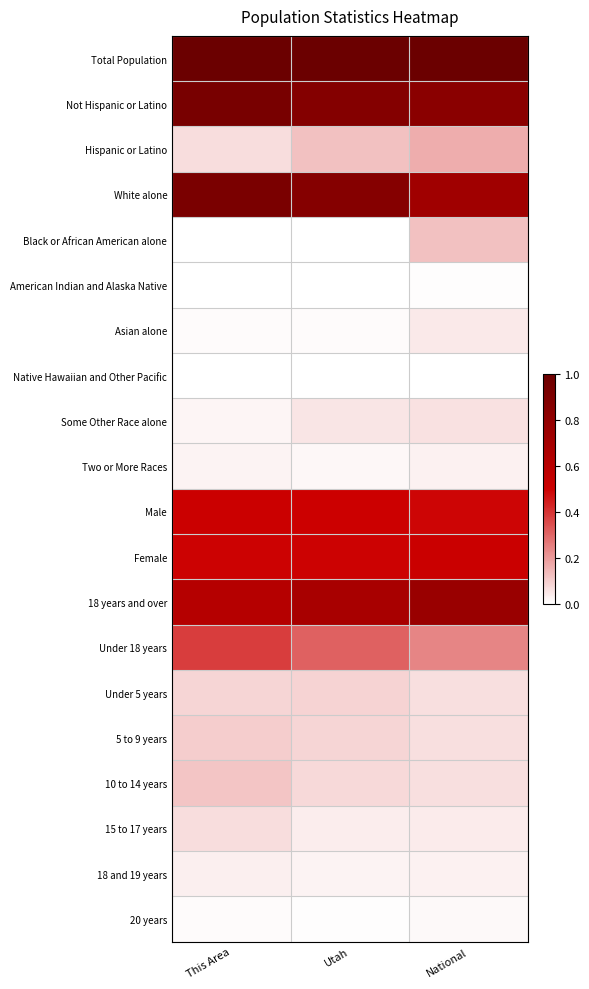

Reading left to right, what are all the values shown in this chart?

Total Population: This Area=1.0	Utah=1.0	National=1.0
Not Hispanic or Latino: This Area=0.9	Utah=0.9	National=0.8
Hispanic or Latino: This Area=0.1	Utah=0.1	National=0.2
White alone: This Area=0.9	Utah=0.9	National=0.7
Black or African American alone: This Area=0.0	Utah=0.0	National=0.1
American Indian and Alaska Native: This Area=0.0	Utah=0.0	National=0.0
Asian alone: This Area=0.0	Utah=0.0	National=0.0
Native Hawaiian and Other Pacific: This Area=0.0	Utah=0.0	National=0.0
Some Other Race alone: This Area=0.0	Utah=0.1	National=0.1
Two or More Races: This Area=0.0	Utah=0.0	National=0.0
Male: This Area=0.5	Utah=0.5	National=0.5
Female: This Area=0.5	Utah=0.5	National=0.5
18 years and over: This Area=0.6	Utah=0.7	National=0.8
Under 18 years: This Area=0.4	Utah=0.3	National=0.2
Under 5 years: This Area=0.1	Utah=0.1	National=0.1
5 to 9 years: This Area=0.1	Utah=0.1	National=0.1
10 to 14 years: This Area=0.1	Utah=0.1	National=0.1
15 to 17 years: This Area=0.1	Utah=0.0	National=0.0
18 and 19 years: This Area=0.0	Utah=0.0	National=0.0
20 years: This Area=0.0	Utah=0.0	National=0.0